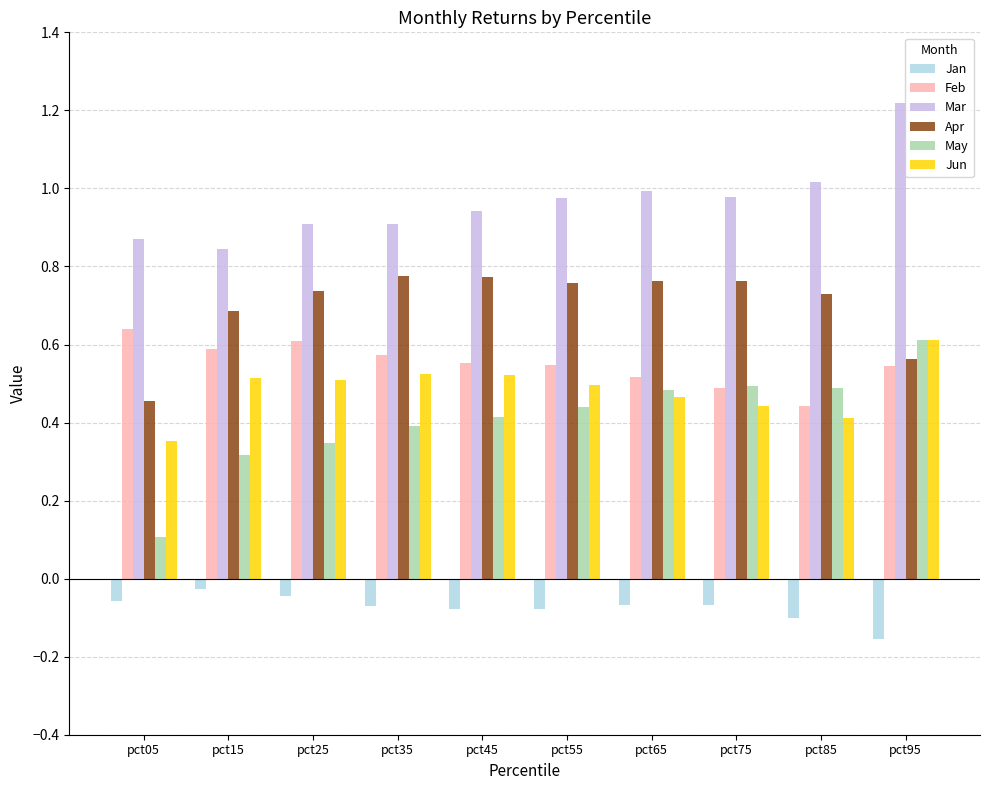

How many bars are there in total?

60